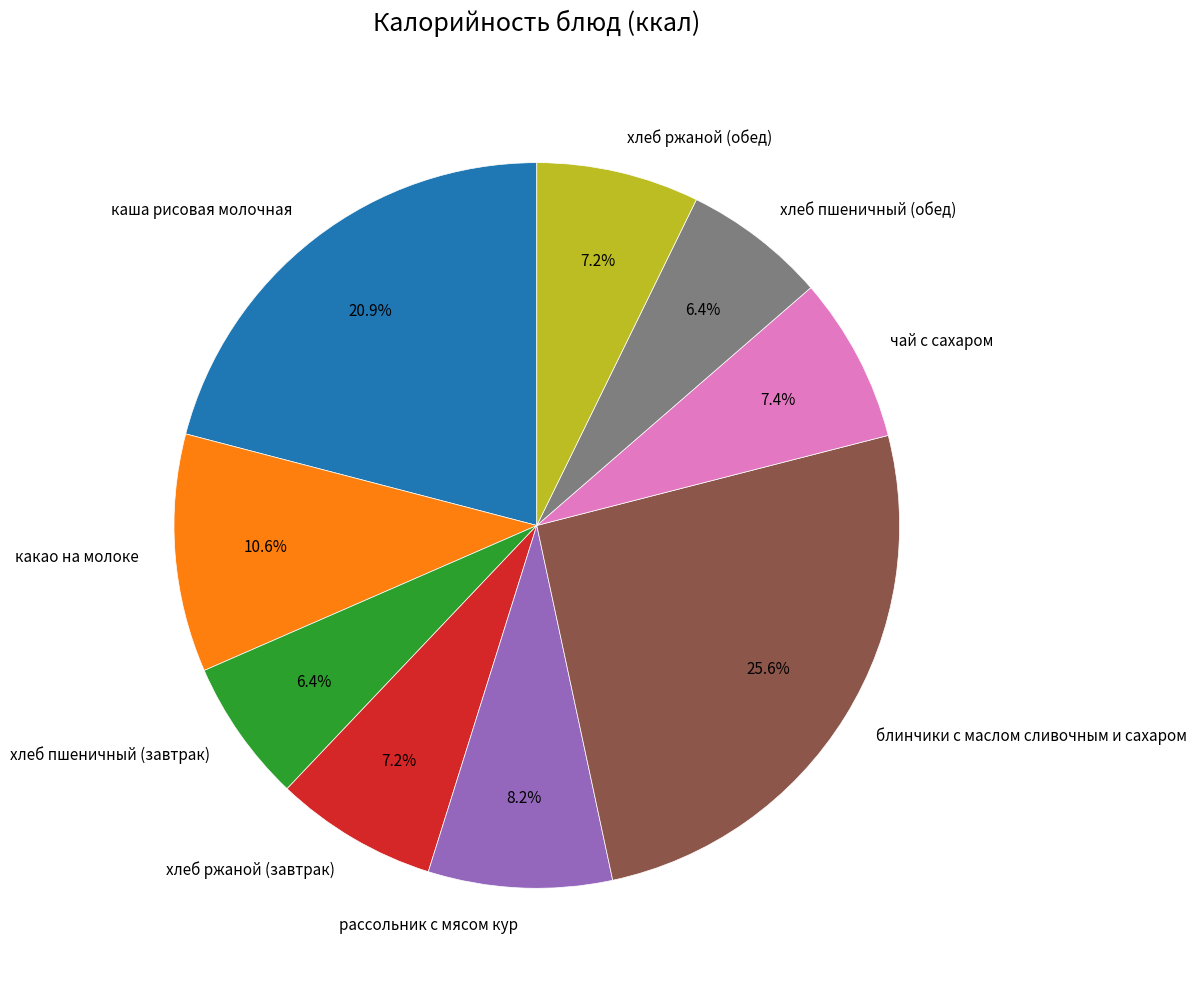

Is хлеб ржаной (обед) the majority of the pie?

No